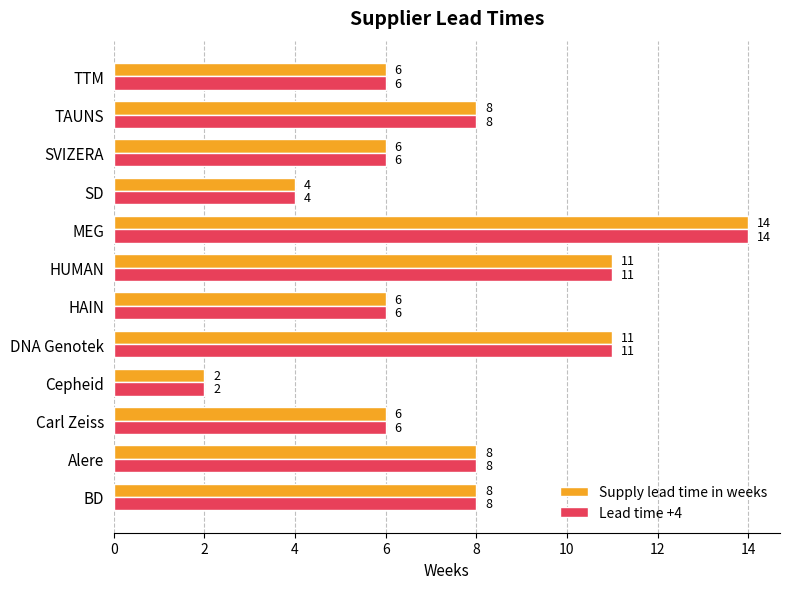

How many Supply lead time in weeks values are between 6 and 11?

9